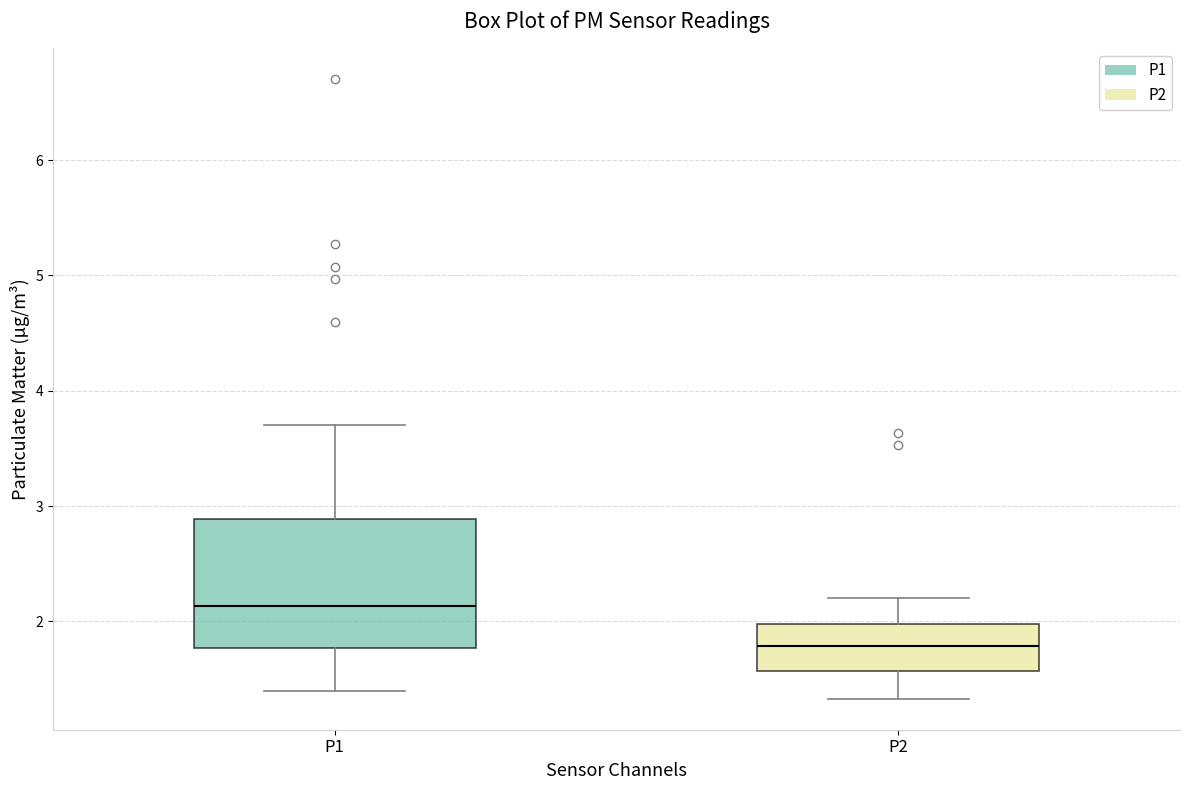

Reading left to right, transcribe this box plot: for each box, give where its median line is, the range the box spans, and where its two whiskers end, as read against the y-axis. The values are not printed on the chart, so give them approximately, as read against the axis.

P1: median 2.1, box 1.8 to 2.9, whiskers 1.4 to 3.7
P2: median 1.8, box 1.6 to 2.0, whiskers 1.3 to 2.2